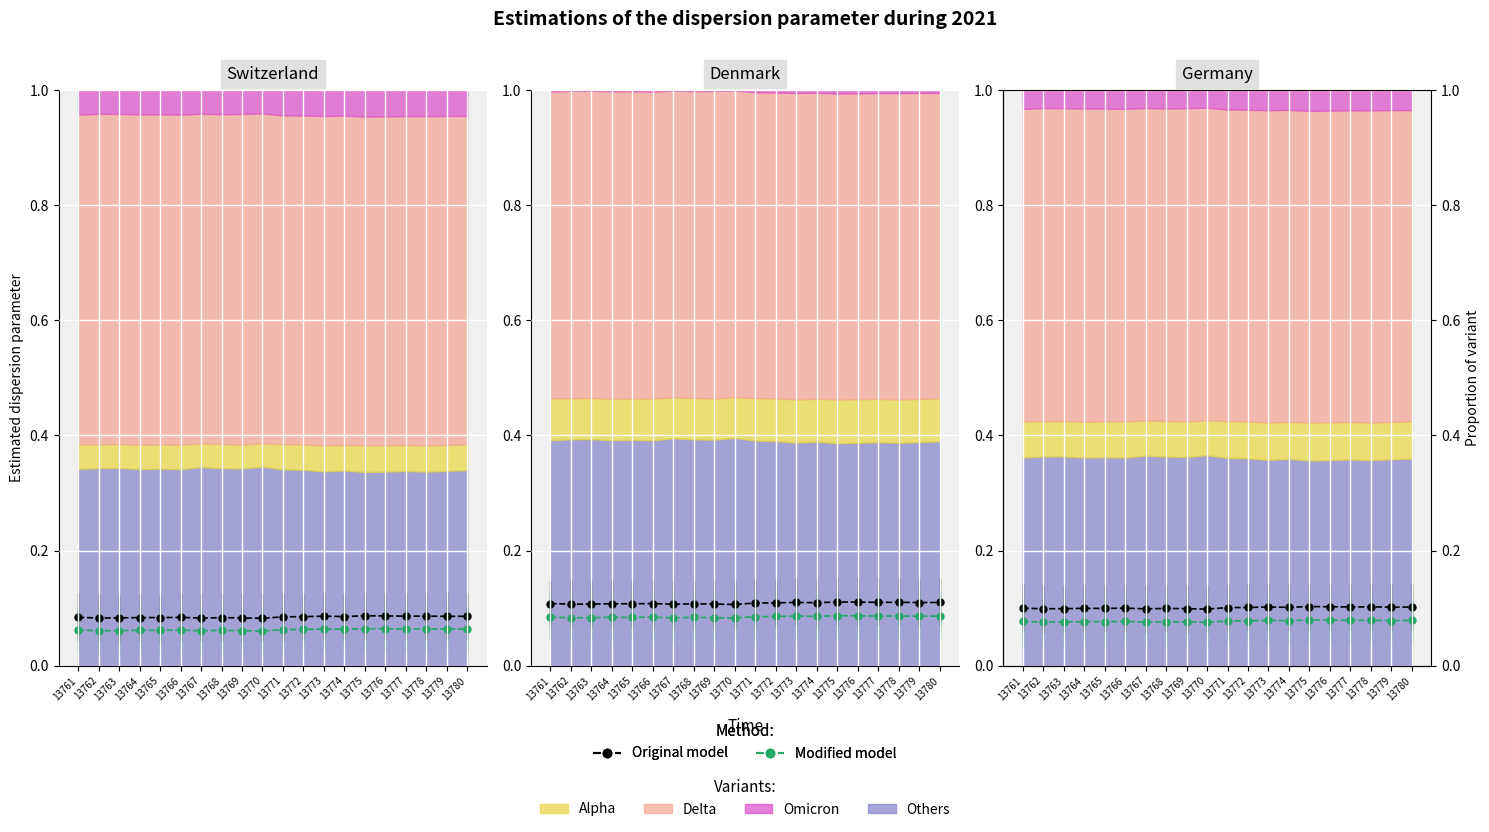

Which has a higher value, 13778 or 13777?

13778